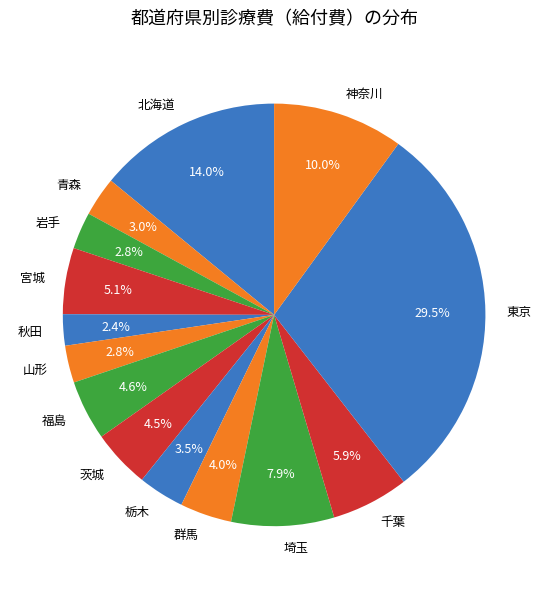

To the nearest percent, what percentage of the pie is 福島?

5%